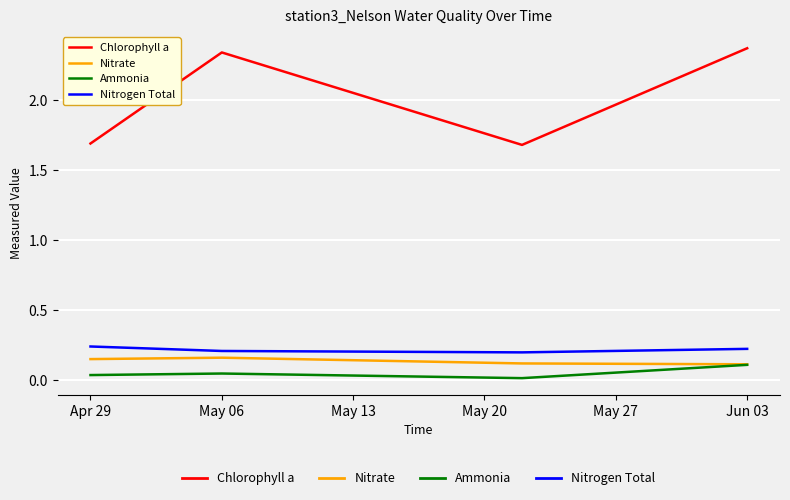

At how many categories does at least one series exceed 2?

2